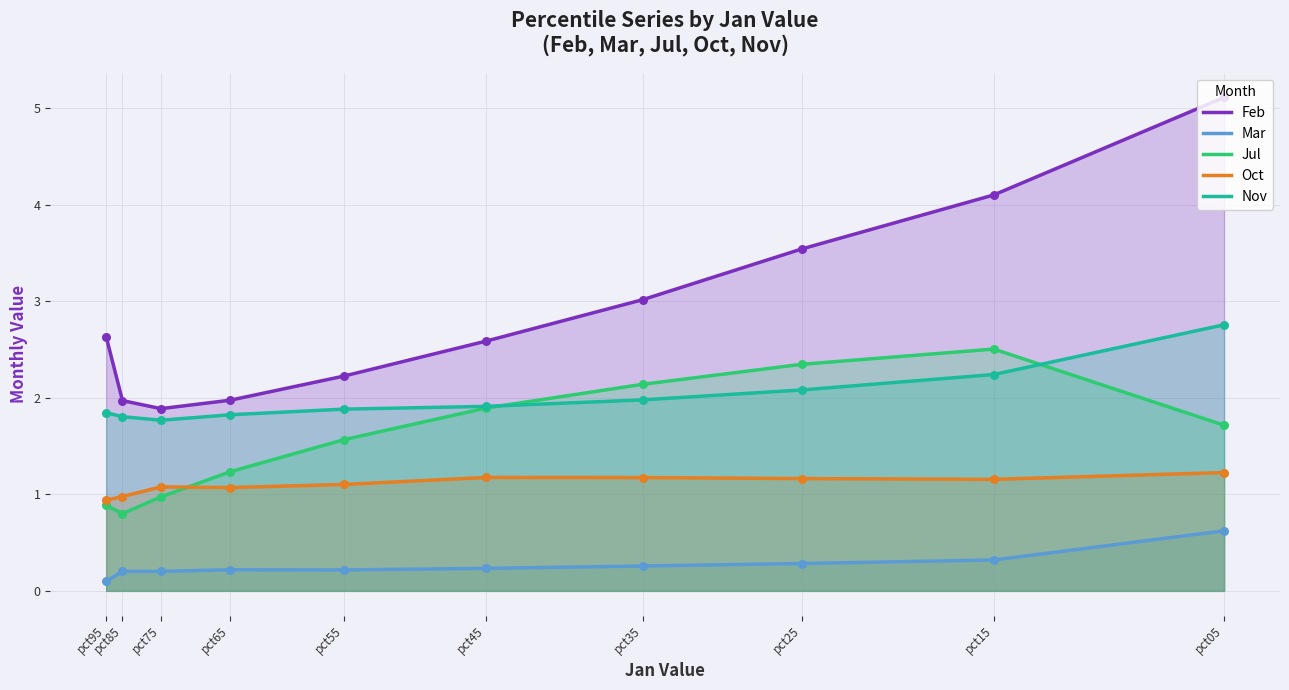

Which series has the largest total across all categories?

Feb